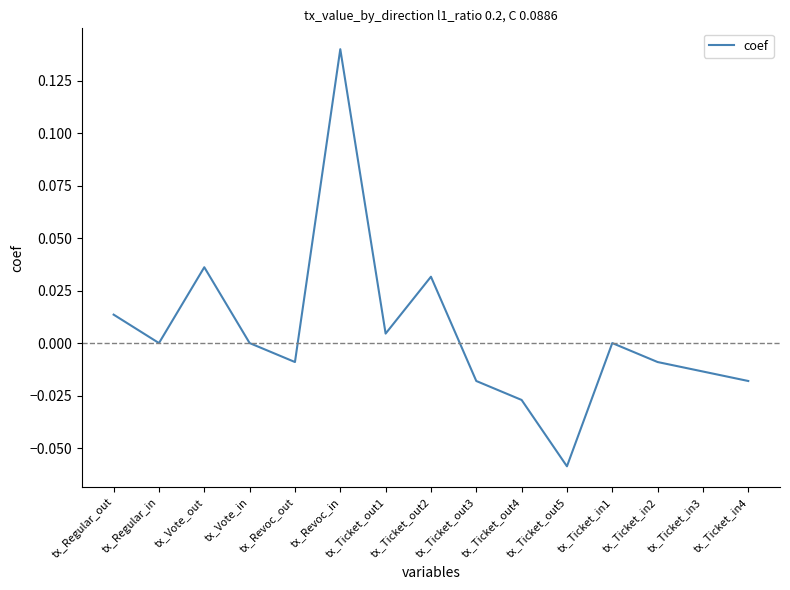

At which category does the chart reach its peak across all series?

tx_Revoc_in